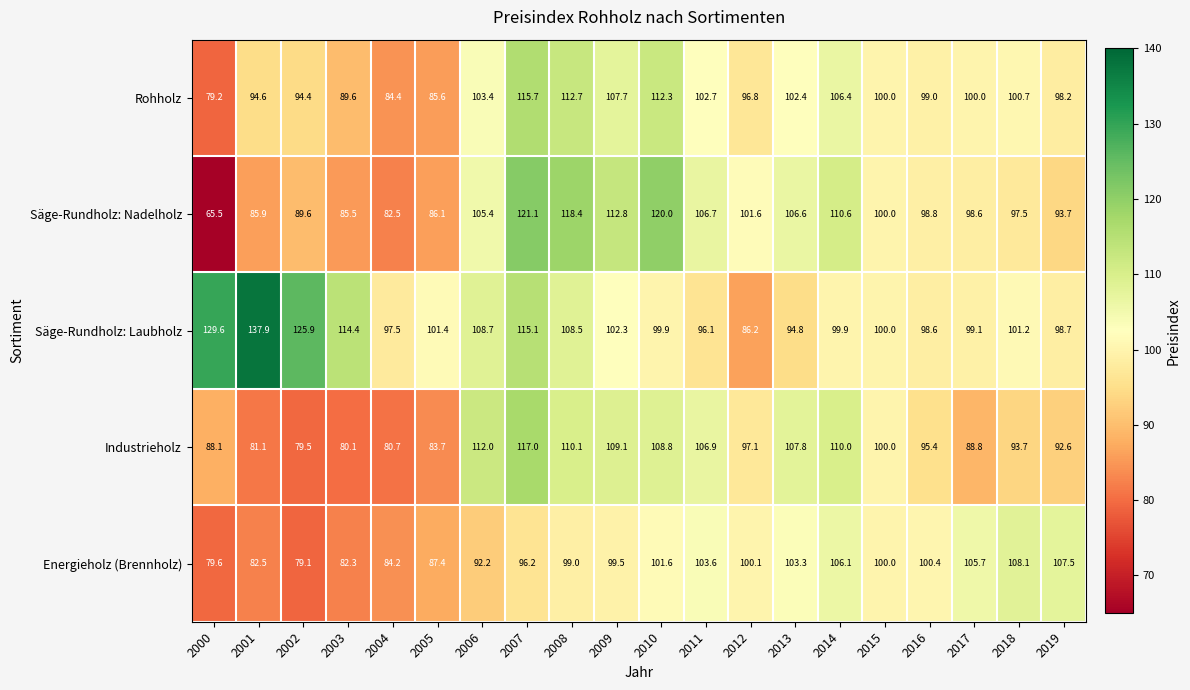

What is the smallest value displayed?

65.5